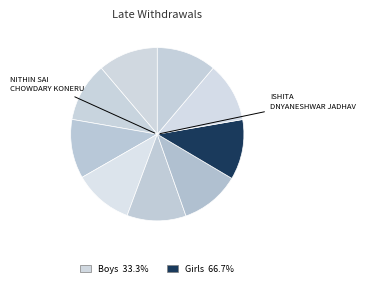

How many slices are in this pie chart?

9